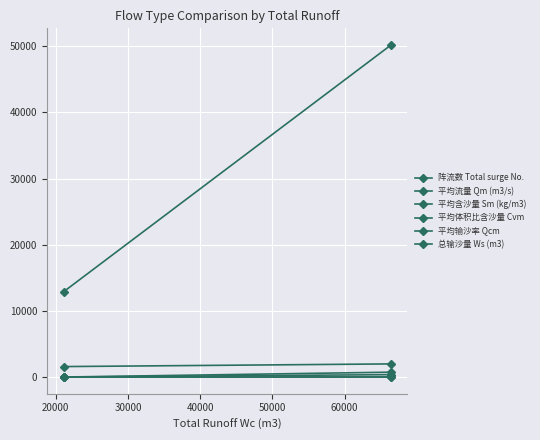

Which series has the largest total across all categories?

总输沙量 Ws (m3)